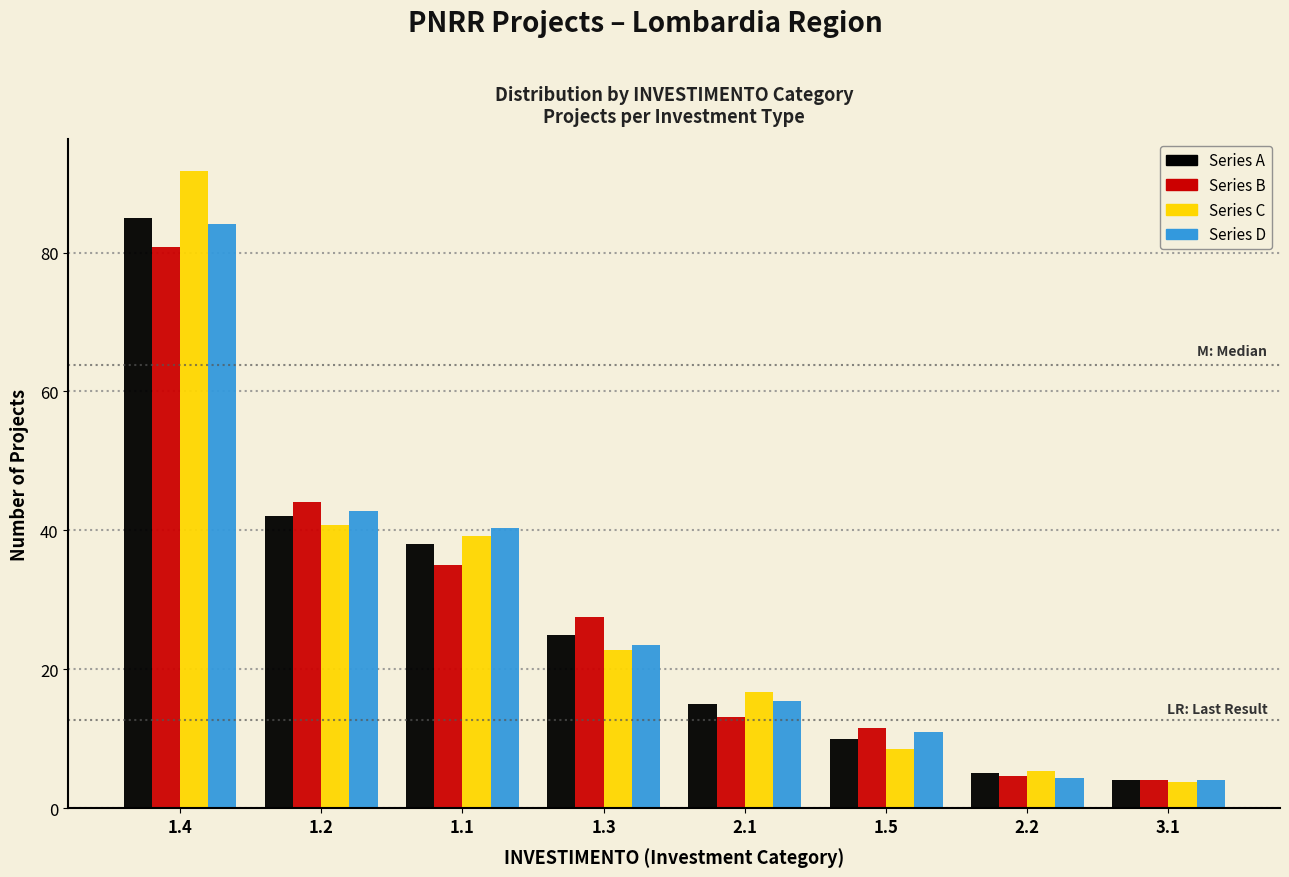

What is the maximum value shown in the chart?

91.8